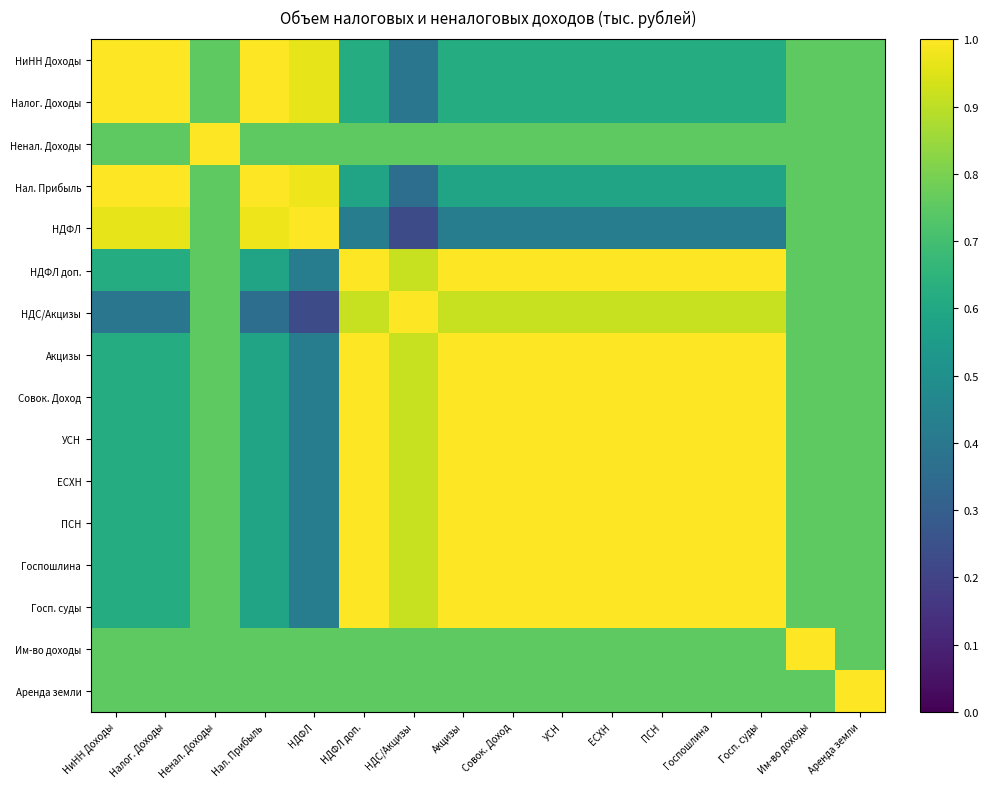

At НДФЛ, list the series in order from smallest to largest.

НДС/Акцизы, ПСН, НДФЛ доп., Акцизы, Совок. Доход, УСН, ЕСХН, Госпошлина, Госп. суды, Ненал. Доходы, Им-во доходы, Аренда земли, НиНН Доходы, Налог. Доходы, Нал. Прибыль, НДФЛ